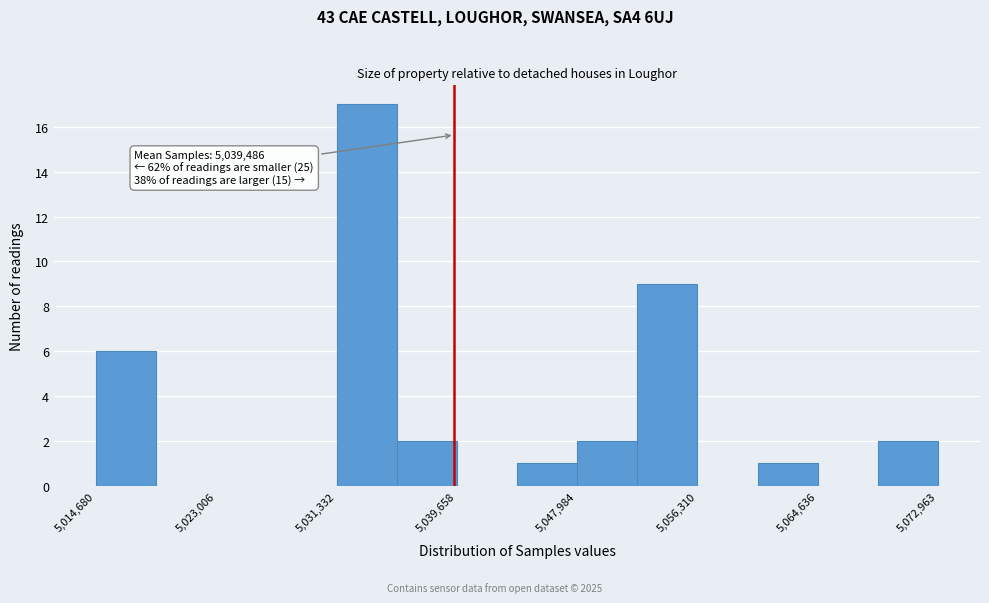

Which range on the x-axis has the tallest bar?

5031000 to 5035000